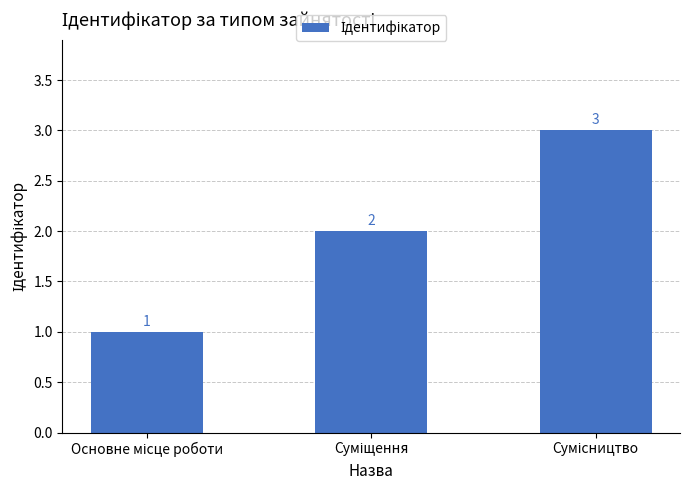

What is the value of the 3rd bar from the left?

3